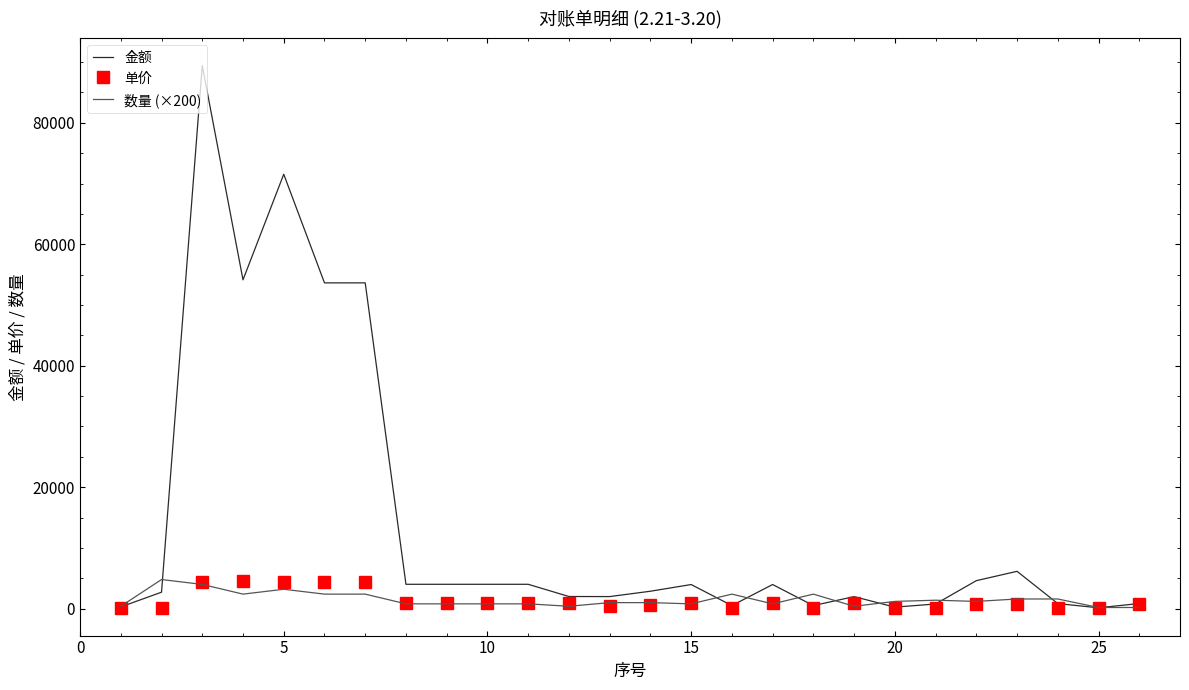

Which series has the largest total across all categories?

金额